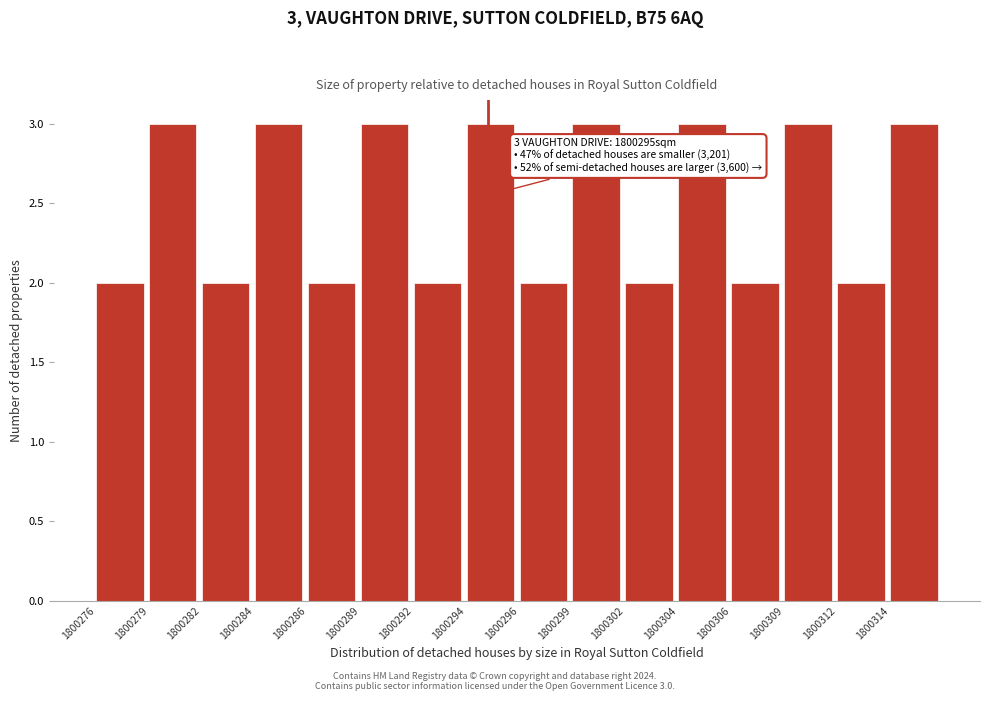

Reading left to right, list all the values displayed in this chart.

1800276=2	1800279=3	1800282=2	1800284=3	1800286=2	1800289=3	1800292=2	1800294=3	1800296=2	1800299=3	1800302=2	1800304=3	1800306=2	1800309=3	1800312=2	1800314=3